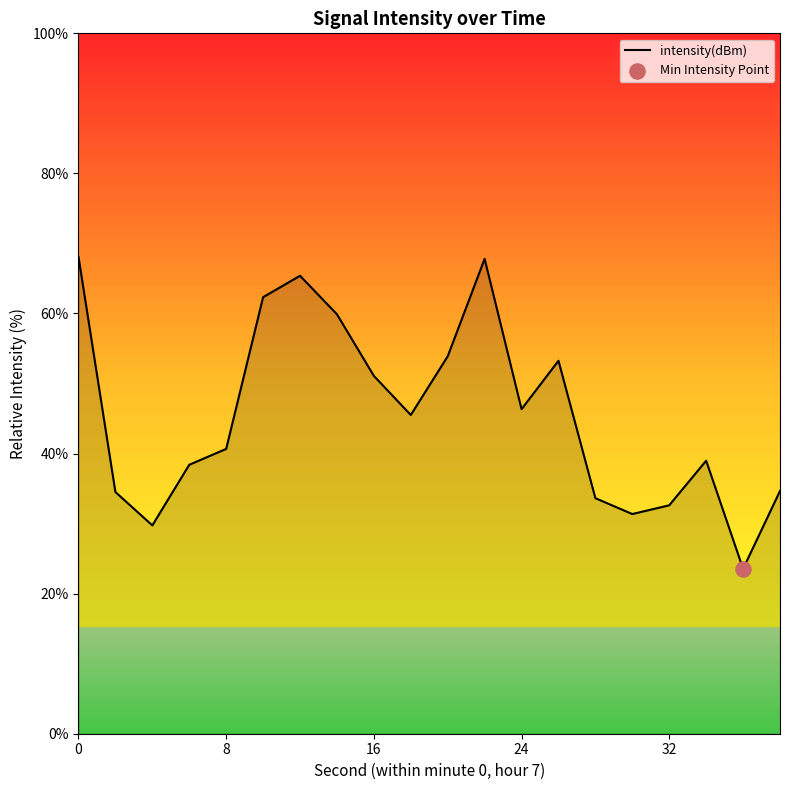

What is the minimum value shown in the chart?

23.5